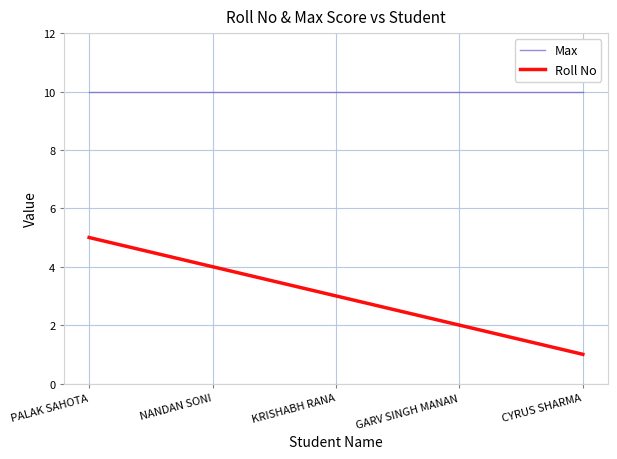

Does the chart have visible grid lines?

Yes